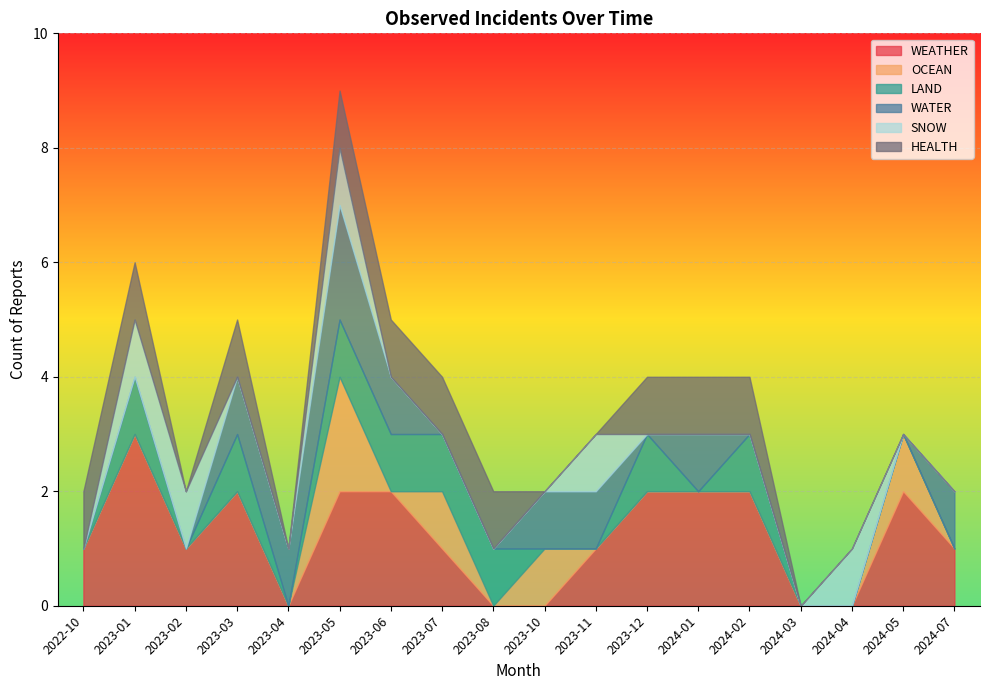

What are all the series names shown in the legend?

WEATHER, OCEAN, LAND, WATER, SNOW, HEALTH